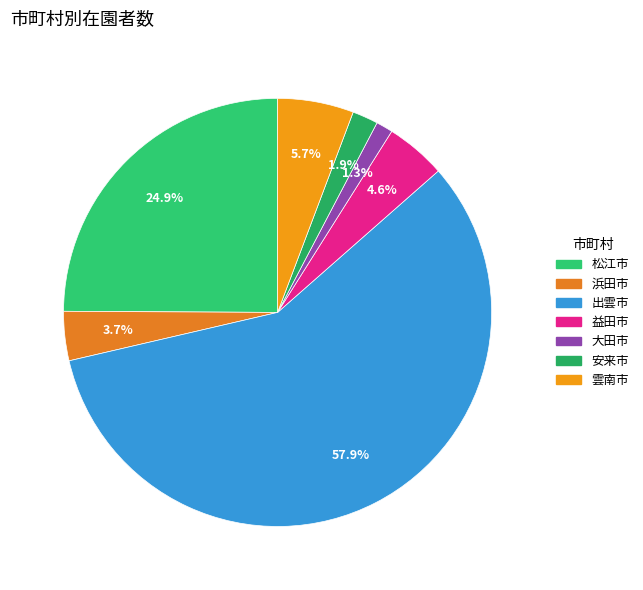

How many slices are in this pie chart?

7